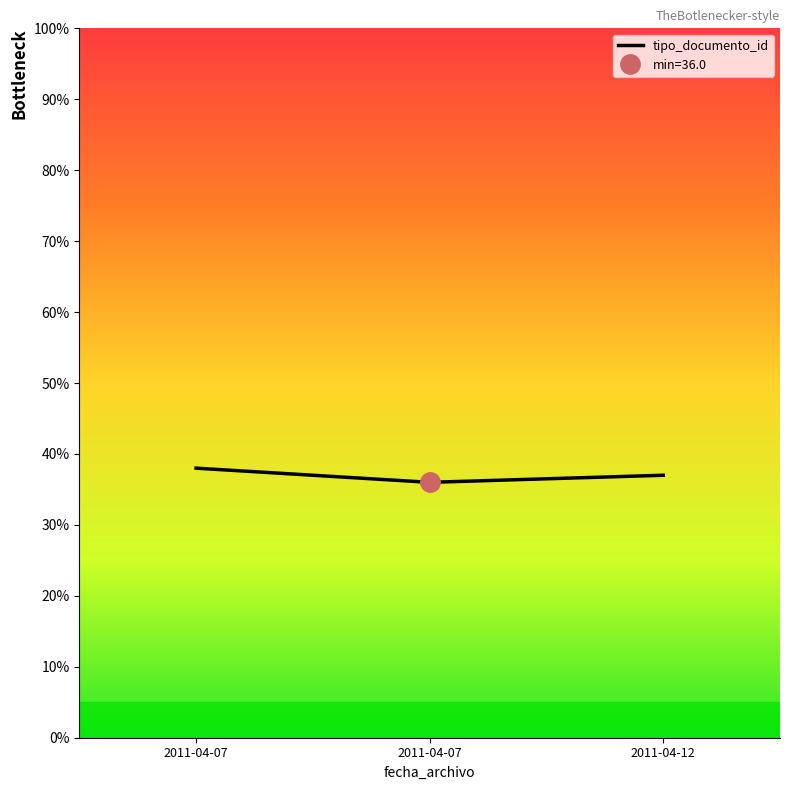

Where does the data first go above 37?

2011-04-07